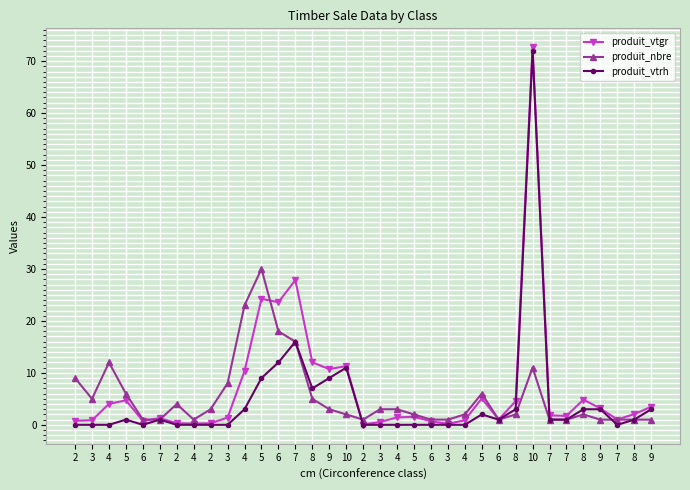

Reading left to right, what are all the values shown in this chart?

produit_vtgr: 2=0.8	3=0.9	4=4.0	5=4.7	6=0.8	7=1.3	2=0.3	4=0.2	2=0.3	3=1.4	4=10.4	5=24.3	6=23.6	7=27.9	8=12.0	9=10.7	10=11.3	2=0.1	3=0.5	4=1.4	5=1.6	6=0.7	3=0.2	4=0.9	5=5.1	6=1.0	8=4.5	10=72.7	7=1.8	7=1.7	8=4.8	9=3.2	7=1.0	8=2.1	9=3.5
produit_nbre: 2=9.0	3=5.0	4=12.0	5=6.0	6=1.0	7=1.0	2=4.0	4=1.0	2=3.0	3=8.0	4=23.0	5=30.0	6=18.0	7=16.0	8=5.0	9=3.0	10=2.0	2=1.0	3=3.0	4=3.0	5=2.0	6=1.0	3=1.0	4=2.0	5=6.0	6=1.0	8=2.0	10=11.0	7=1.0	7=1.0	8=2.0	9=1.0	7=1.0	8=1.0	9=1.0
produit_vtrh: 2=0.0	3=0.0	4=0.0	5=1.0	6=0.0	7=1.0	2=0.0	4=0.0	2=0.0	3=0.0	4=3.0	5=9.0	6=12.0	7=16.0	8=7.0	9=9.0	10=11.0	2=0.0	3=0.0	4=0.0	5=0.0	6=0.0	3=0.0	4=0.0	5=2.0	6=1.0	8=3.0	10=72.0	7=1.0	7=1.0	8=3.0	9=3.0	7=0.0	8=1.0	9=3.0